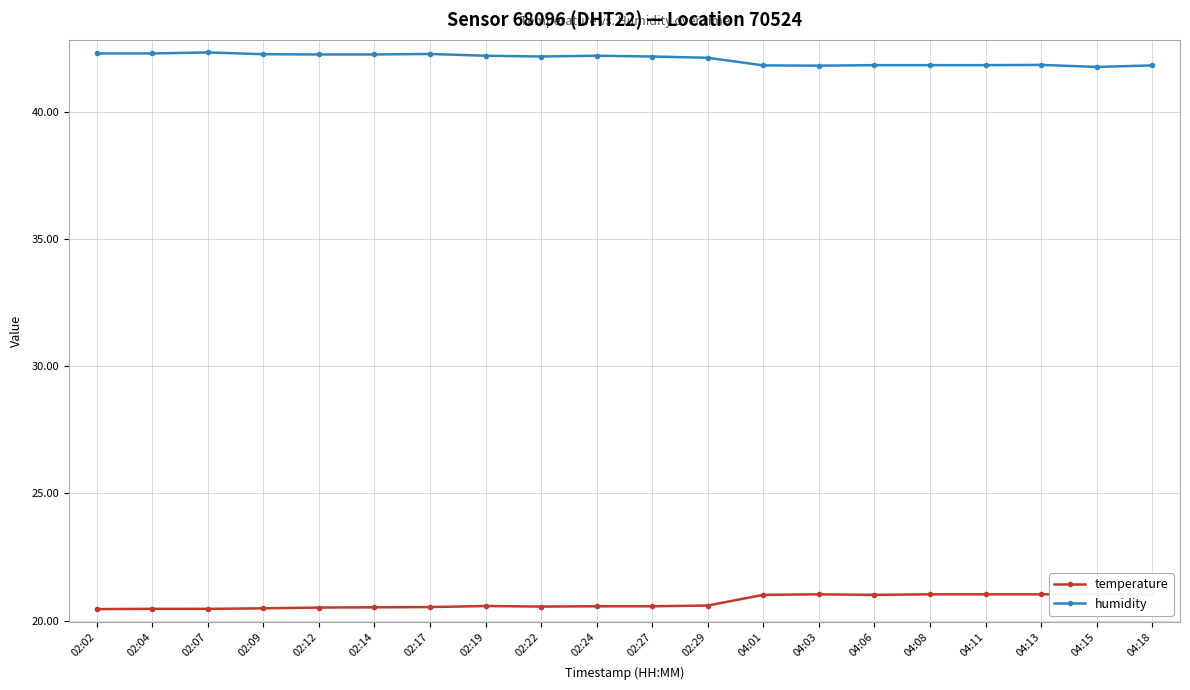

At which category is the sum across all series the highest?

04:13